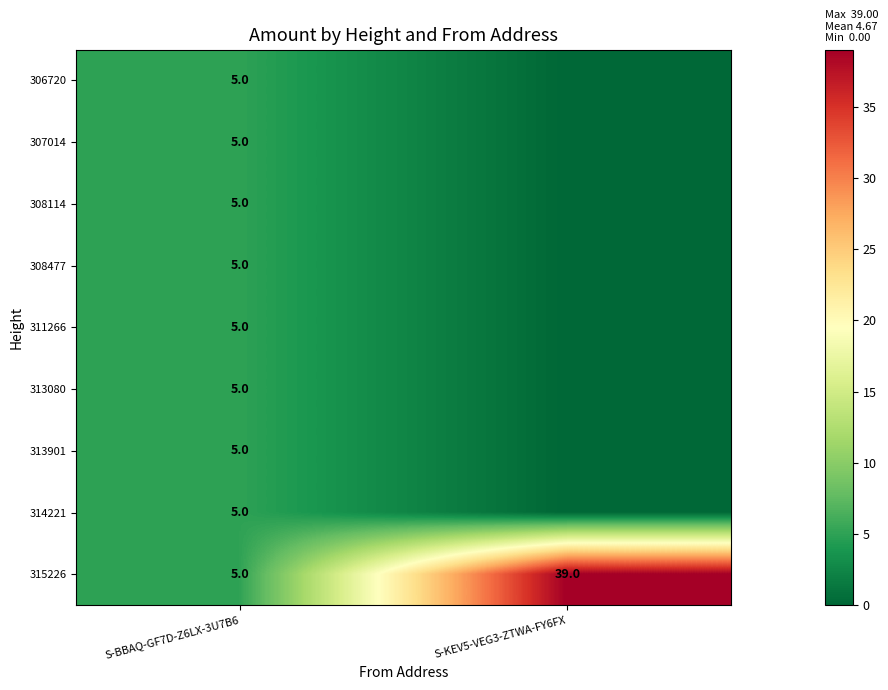

What is the difference between the maximum and minimum values in the 315226 series?

34